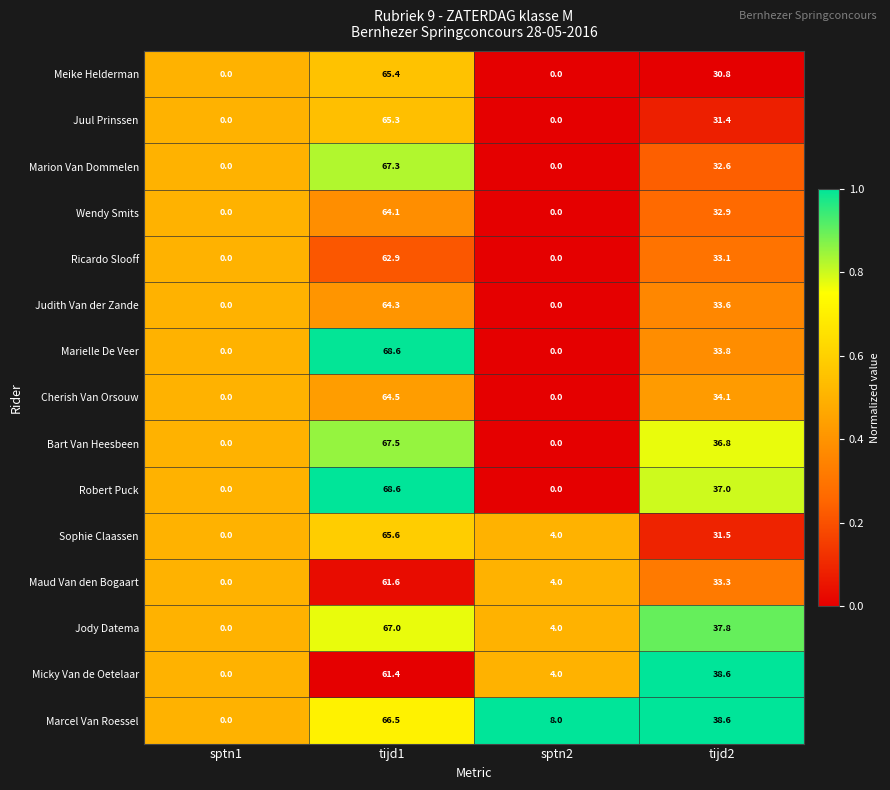

At which label is Sophie Claassen closest to 32?

tijd2